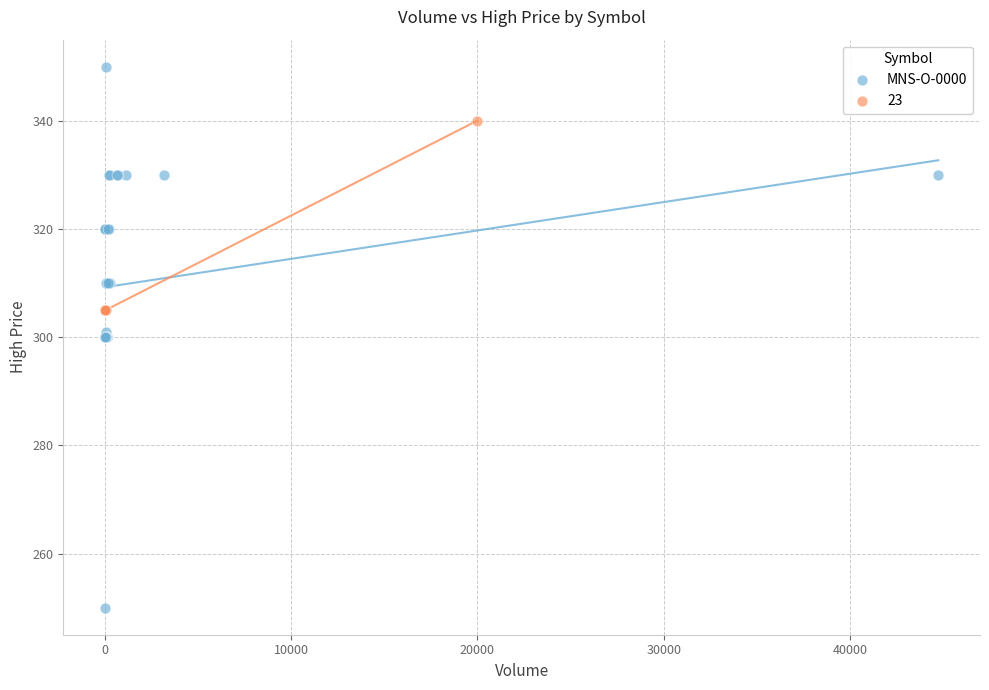

Which series contains the highest Y value?

MNS-O-0000